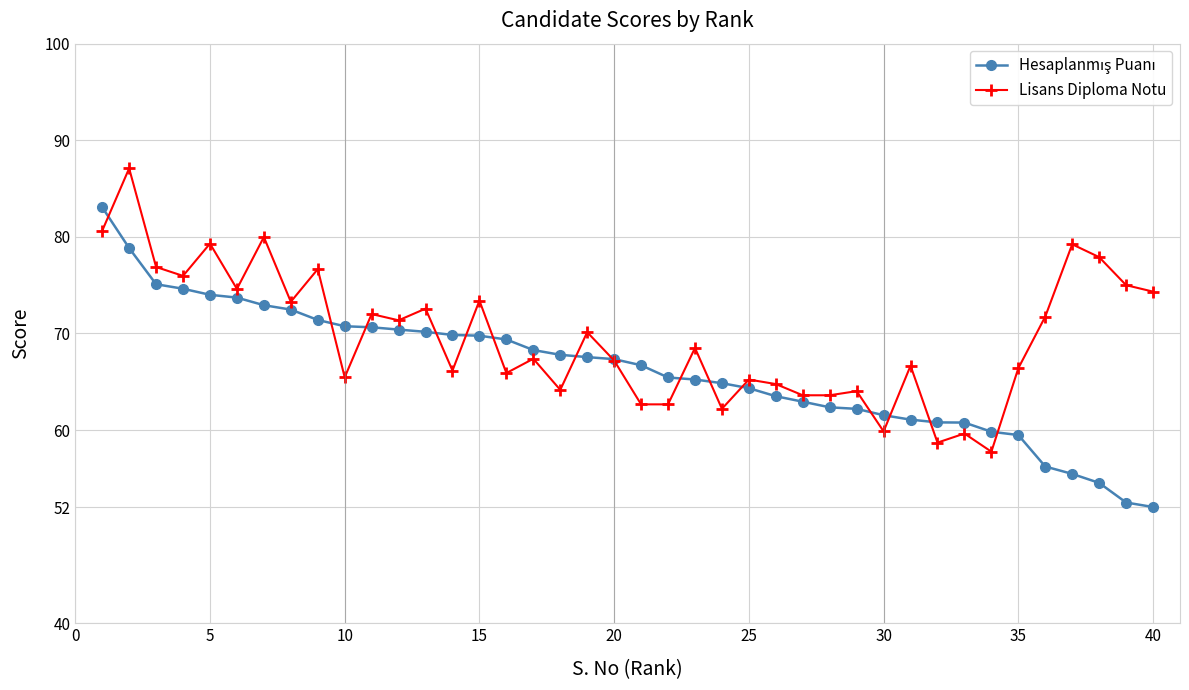

What is the smallest value displayed?

52.0